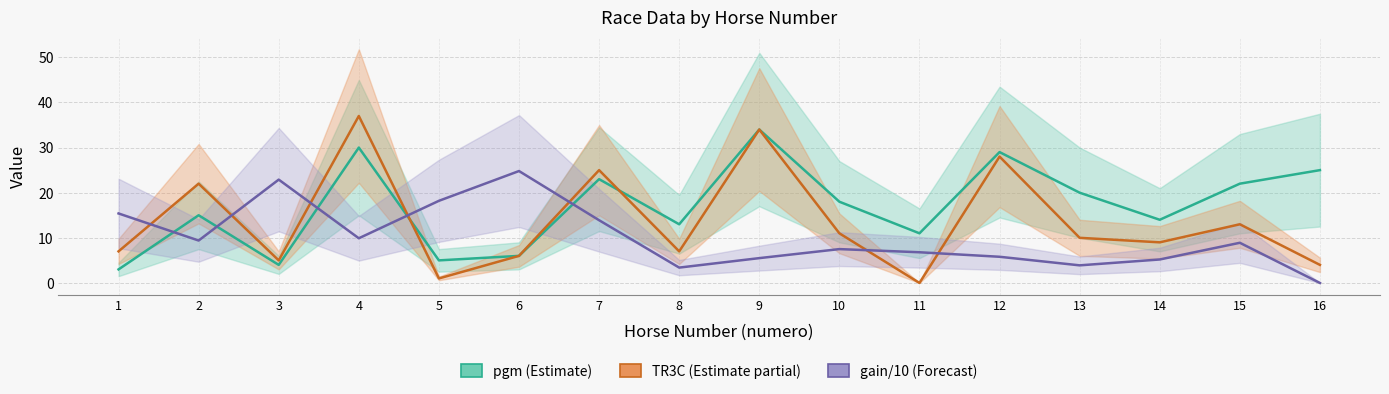

What is the difference between the pgm (Estimate) values at 9 and 16?

9.0